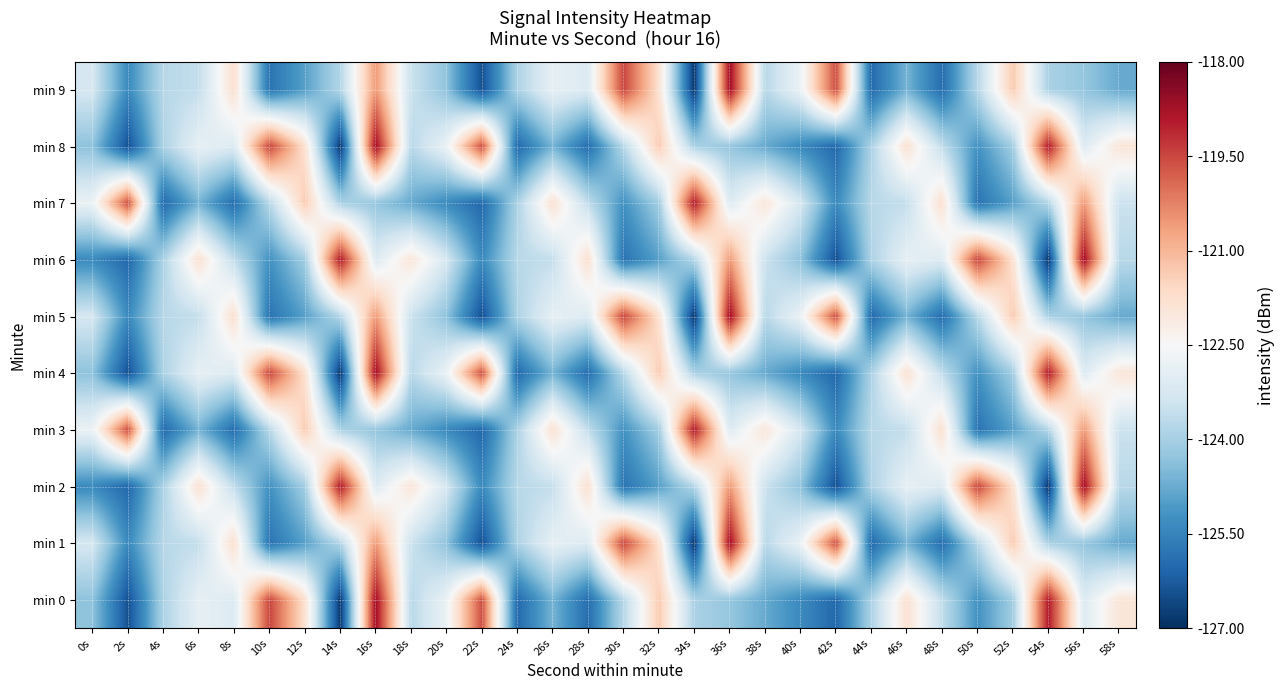

What is the spread (max minus min) of values at 36s?

5.5